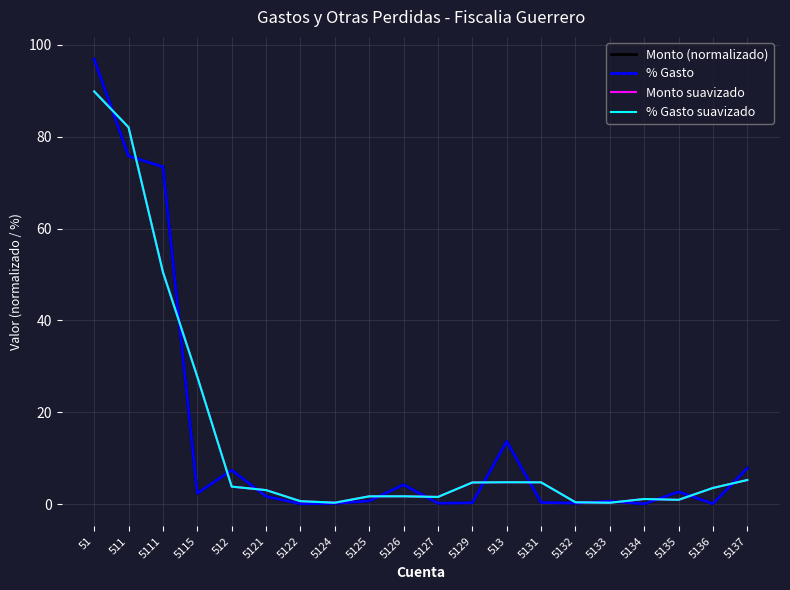

Between 51 and 5134, which series saw the biggest shift?

Monto (normalizado)